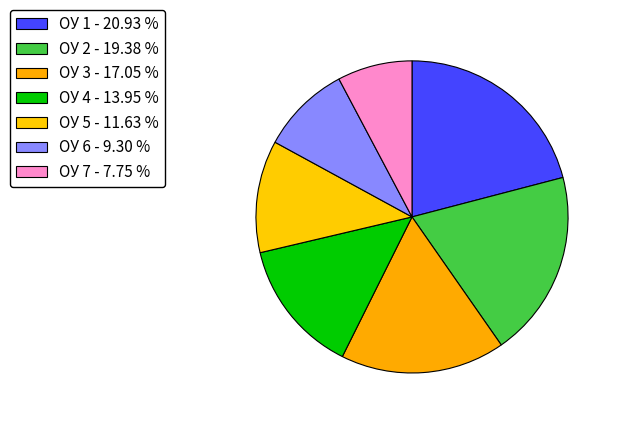

How many slices are in this pie chart?

7